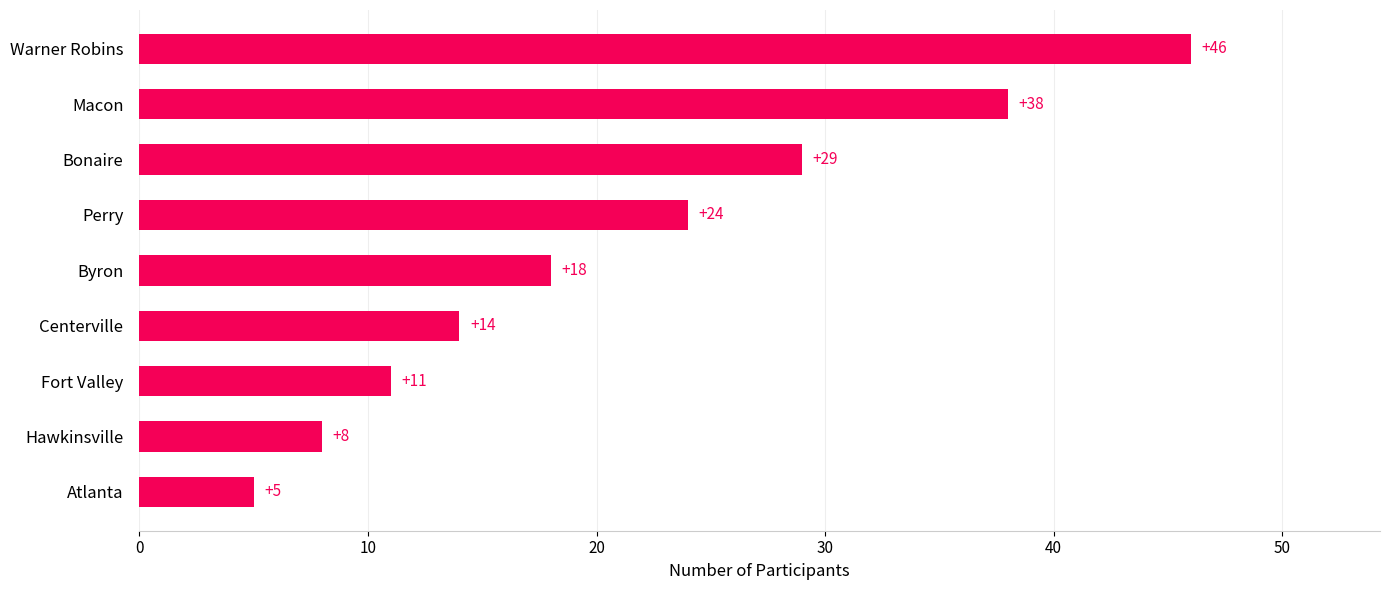

List the labels in order of value, smallest first.

Atlanta, Hawkinsville, Fort Valley, Centerville, Byron, Perry, Bonaire, Macon, Warner Robins